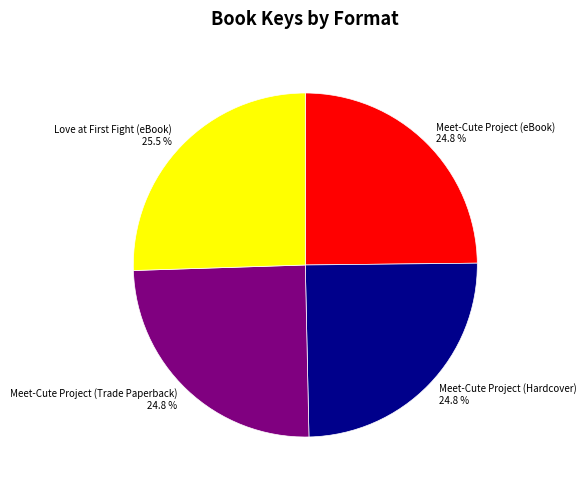

Is it true that Meet-Cute Project (eBook) is 17% of the pie?

False